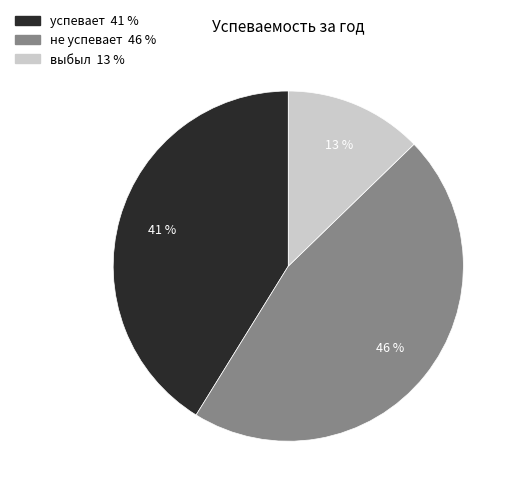

Which slice is the smallest?

выбыл